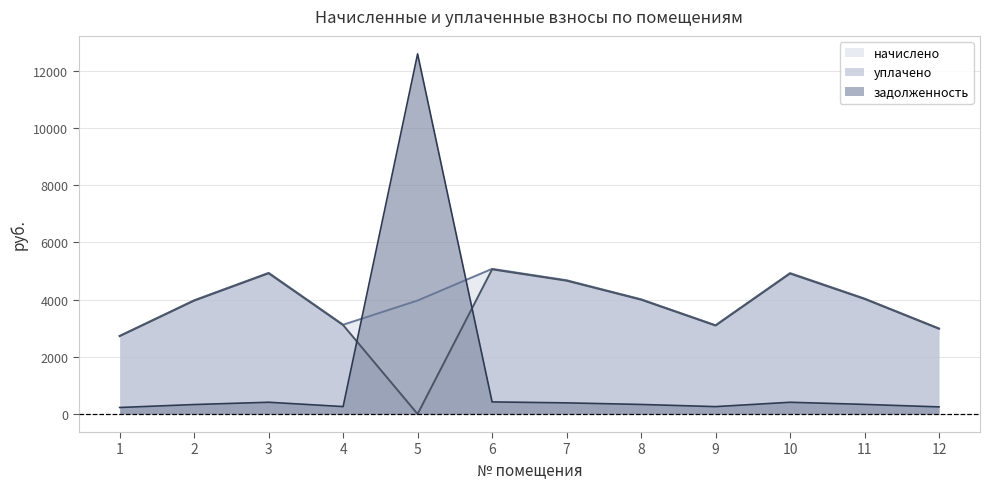

Reading left to right, extract all data points from this chart.

начислено: 1=2730.2	2=3974.4	3=4933.4	4=3119.0	5=3965.8	6=5071.7	7=4674.2	8=4009.0	9=3101.8	10=4924.8	11=4034.9	12=2989.4
уплачено: 1=2720.8	2=3960.6	3=4916.3	4=3108.2	5=0.0	6=5054.1	7=4658.0	8=3995.0	9=3091.0	10=4907.7	11=4020.8	12=2979.1
задолженность: 1=227.5	2=331.2	3=411.1	4=259.9	5=12582.2	6=422.6	7=389.5	8=334.1	9=258.5	10=410.4	11=336.2	12=249.1